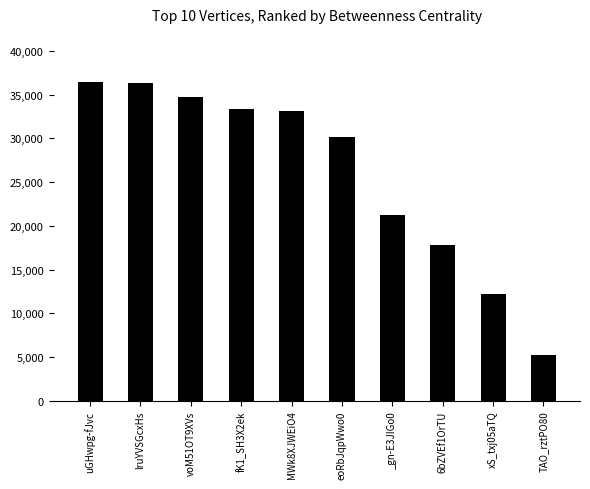

What is the average value?

26061.4